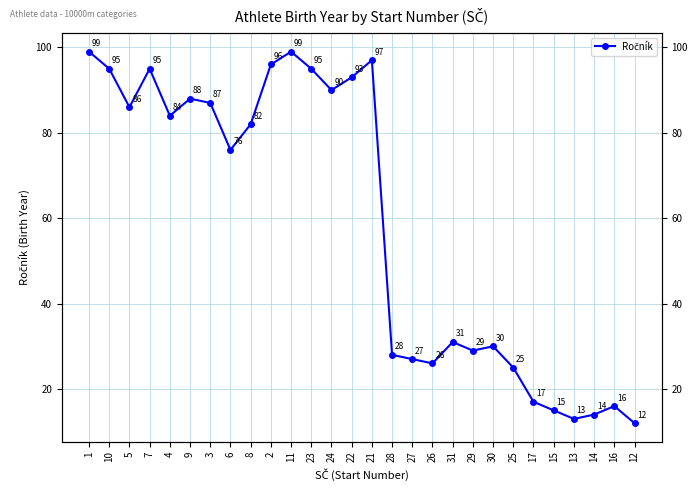

How many points are higher than both their immediate neighbors (excluding endpoints)?

7